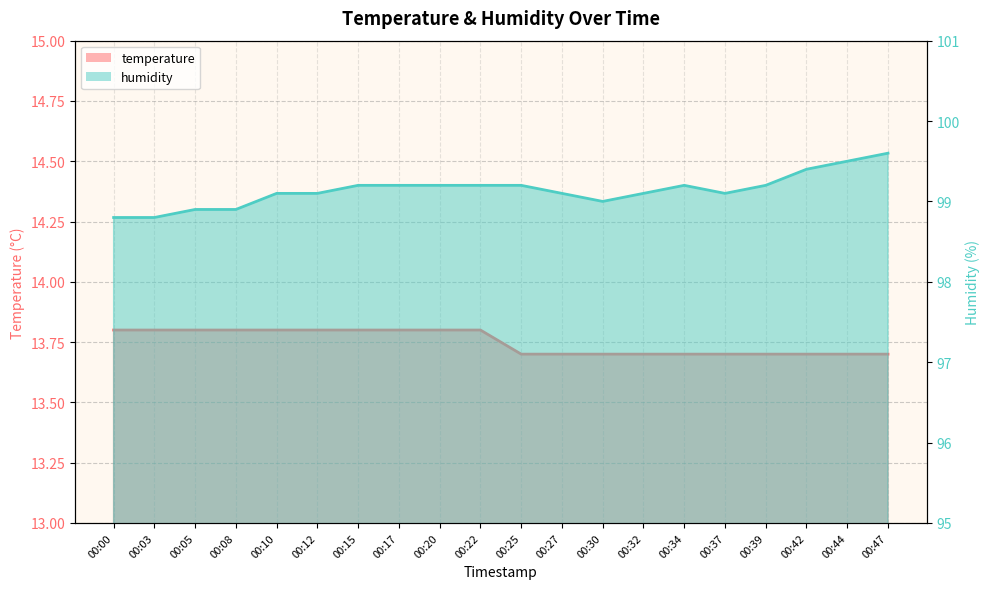

Does the chart display data point markers on the line(s)?

No